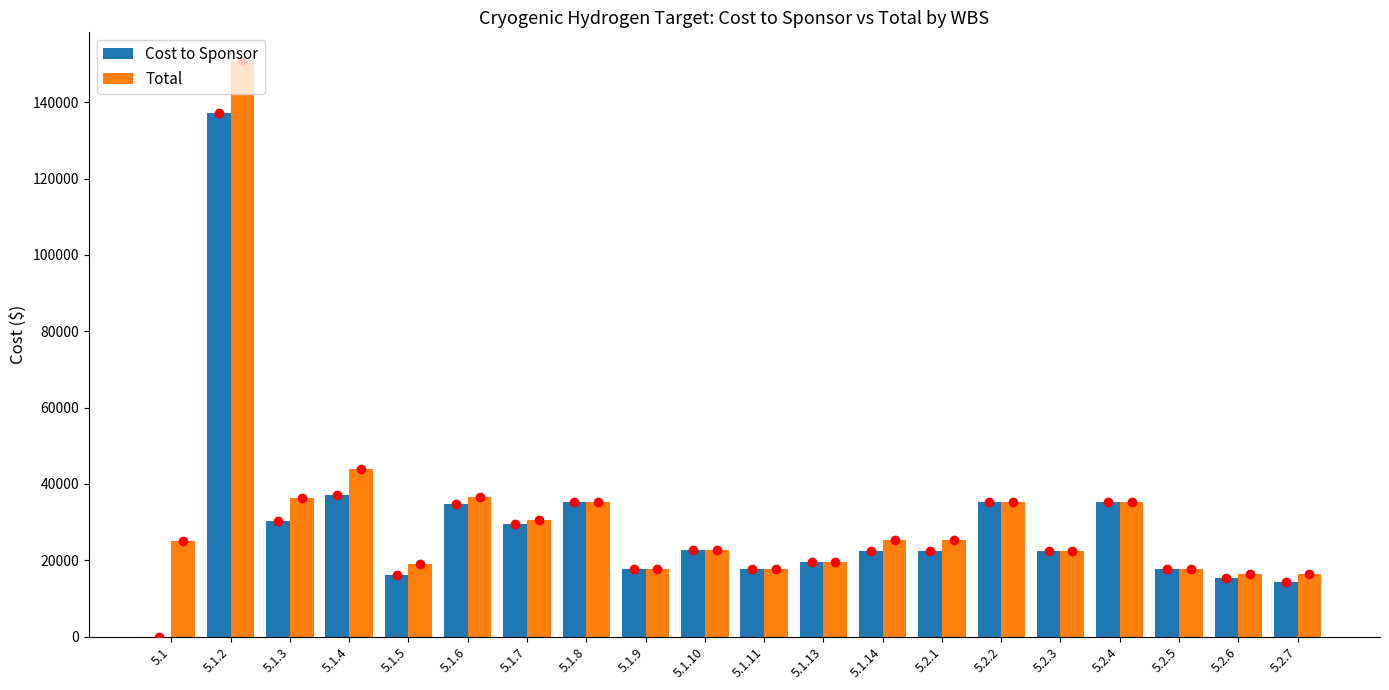

What position from the left is 5.1.8?

8